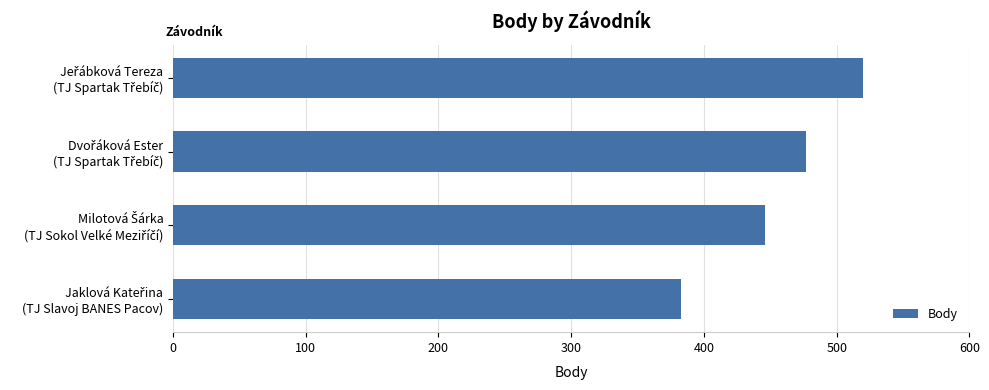

What is the minimum value shown in the chart?

383